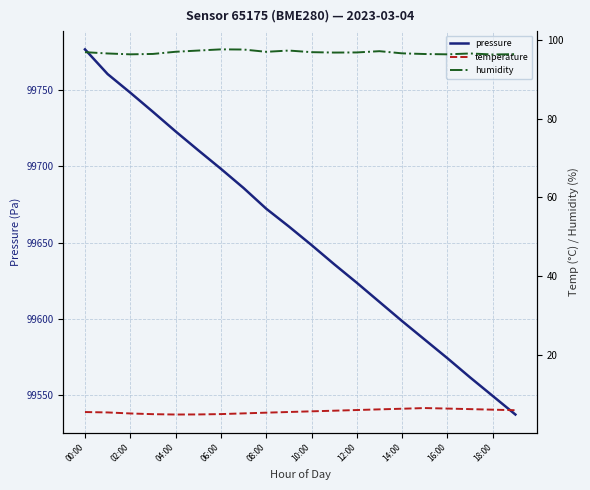

What is the difference between the pressure values at 16:00 and 10:00?

74.1